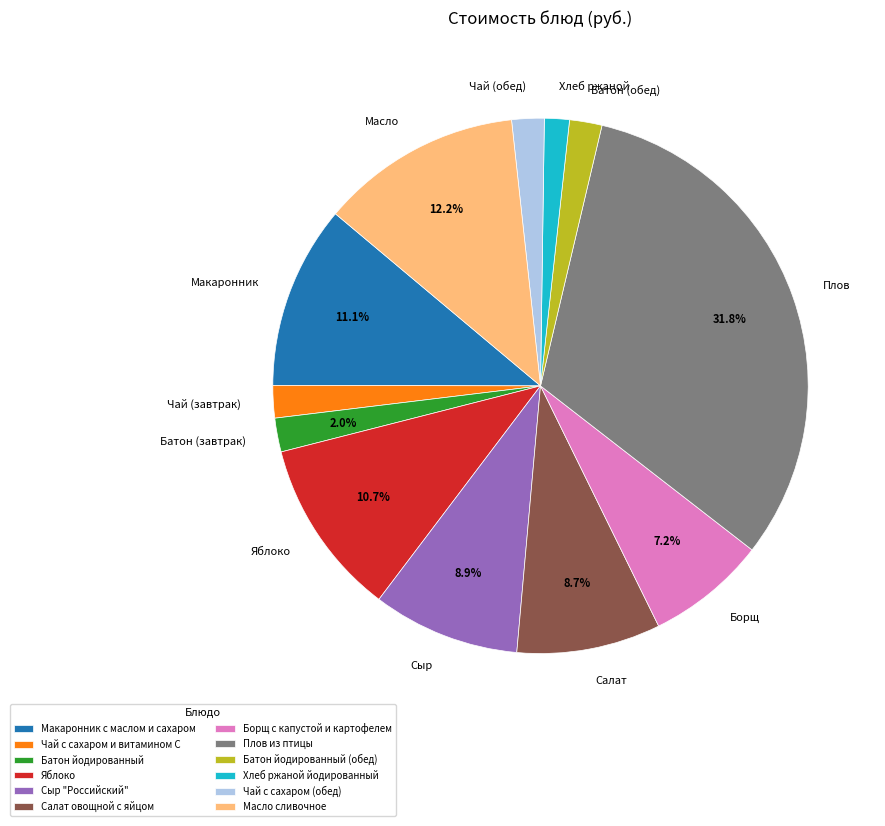

The Борщ с капустой и картофелем slice represents 1% of the pie. True or false?

False